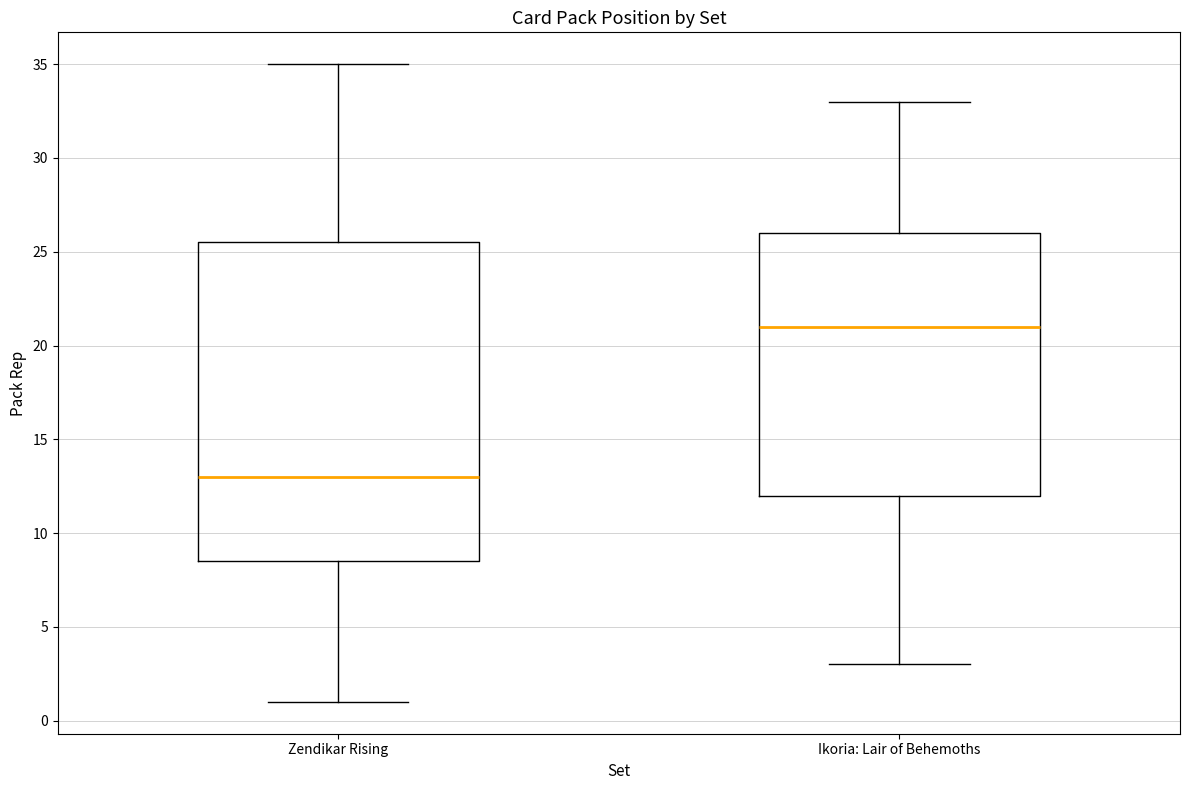

Where is the upper edge of the box for Zendikar Rising on the y-axis? The values are not printed on the chart, so give them approximately, as read against the axis.

25.5